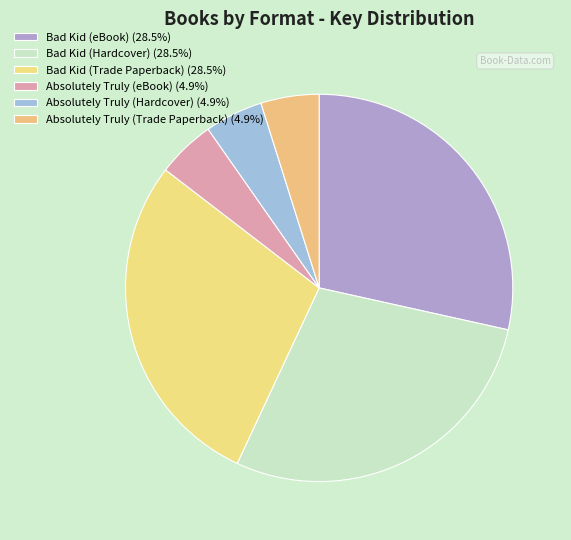

Does Absolutely Truly (Hardcover) represent more than half of the total?

No